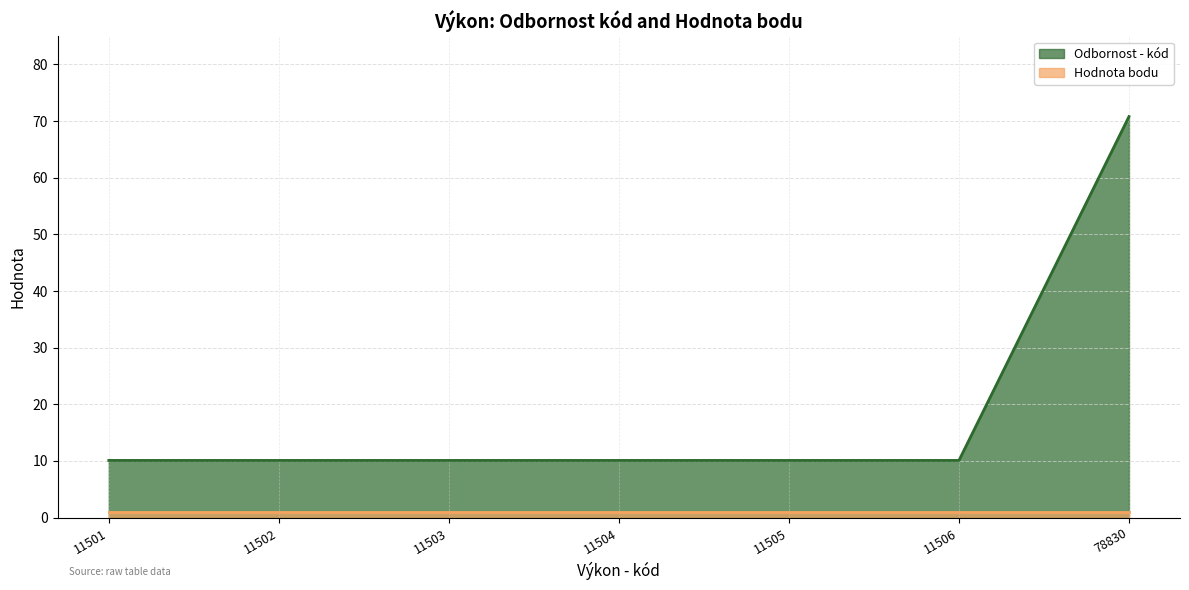

Between 11504 and 11506, which is larger?

11504